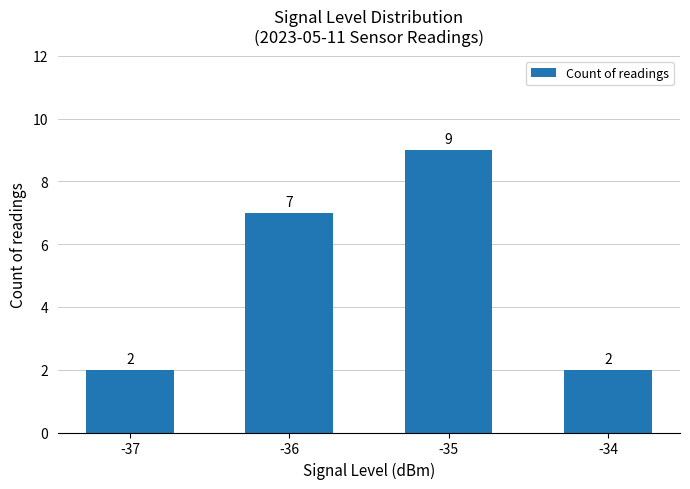

What value does the data have at -34?

2